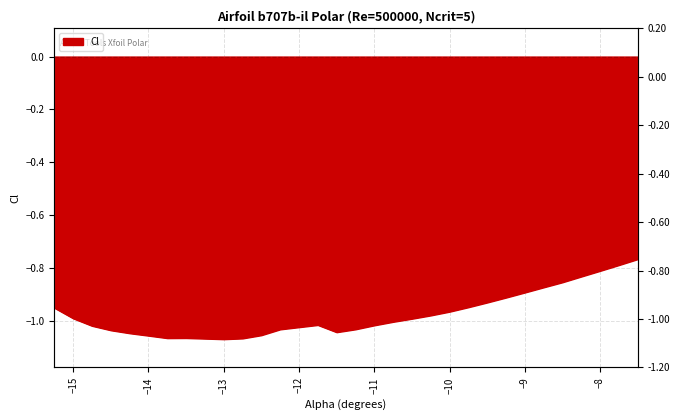

How many lines are shown in the chart?

1